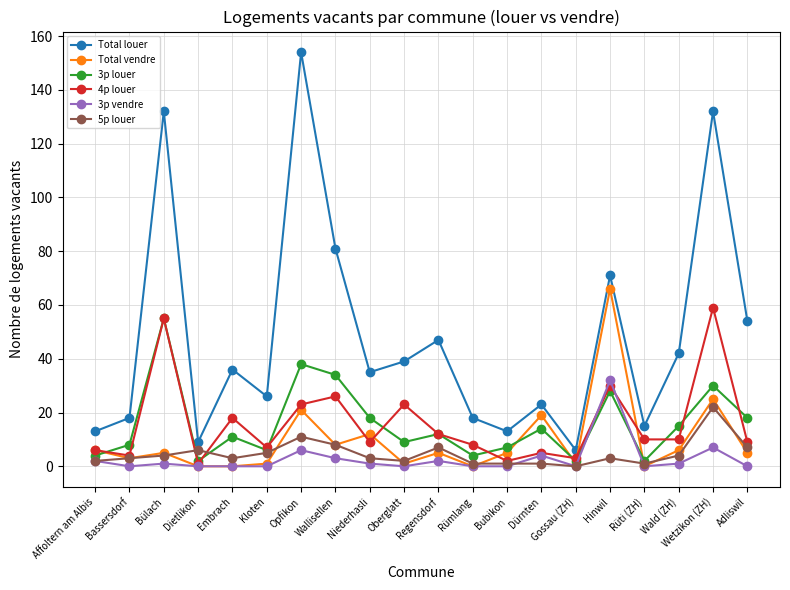

Reading left to right, extract all data points from this chart.

Total louer: Affoltern am Albis=13	Bassersdorf=18	Bülach=132	Dietlikon=9	Embrach=36	Kloten=26	Opfikon=154	Wallisellen=81	Niederhasli=35	Oberglatt=39	Regensdorf=47	Rümlang=18	Bubikon=13	Dürnten=23	Gossau (ZH)=6	Hinwil=71	Rüti (ZH)=15	Wald (ZH)=42	Wetzikon (ZH)=132	Adliswil=54
Total vendre: Affoltern am Albis=6	Bassersdorf=3	Bülach=5	Dietlikon=0	Embrach=0	Kloten=1	Opfikon=21	Wallisellen=8	Niederhasli=12	Oberglatt=1	Regensdorf=5	Rümlang=0	Bubikon=5	Dürnten=19	Gossau (ZH)=1	Hinwil=66	Rüti (ZH)=0	Wald (ZH)=6	Wetzikon (ZH)=25	Adliswil=5
3p louer: Affoltern am Albis=4	Bassersdorf=8	Bülach=55	Dietlikon=2	Embrach=11	Kloten=6	Opfikon=38	Wallisellen=34	Niederhasli=18	Oberglatt=9	Regensdorf=12	Rümlang=4	Bubikon=7	Dürnten=14	Gossau (ZH)=2	Hinwil=28	Rüti (ZH)=2	Wald (ZH)=15	Wetzikon (ZH)=30	Adliswil=18
4p louer: Affoltern am Albis=6	Bassersdorf=4	Bülach=55	Dietlikon=1	Embrach=18	Kloten=7	Opfikon=23	Wallisellen=26	Niederhasli=9	Oberglatt=23	Regensdorf=12	Rümlang=8	Bubikon=2	Dürnten=5	Gossau (ZH)=3	Hinwil=30	Rüti (ZH)=10	Wald (ZH)=10	Wetzikon (ZH)=59	Adliswil=9
3p vendre: Affoltern am Albis=2	Bassersdorf=0	Bülach=1	Dietlikon=0	Embrach=0	Kloten=0	Opfikon=6	Wallisellen=3	Niederhasli=1	Oberglatt=0	Regensdorf=2	Rümlang=0	Bubikon=0	Dürnten=4	Gossau (ZH)=0	Hinwil=32	Rüti (ZH)=0	Wald (ZH)=1	Wetzikon (ZH)=7	Adliswil=0
5p louer: Affoltern am Albis=2	Bassersdorf=3	Bülach=4	Dietlikon=6	Embrach=3	Kloten=5	Opfikon=11	Wallisellen=8	Niederhasli=3	Oberglatt=2	Regensdorf=7	Rümlang=1	Bubikon=1	Dürnten=1	Gossau (ZH)=0	Hinwil=3	Rüti (ZH)=1	Wald (ZH)=4	Wetzikon (ZH)=22	Adliswil=7